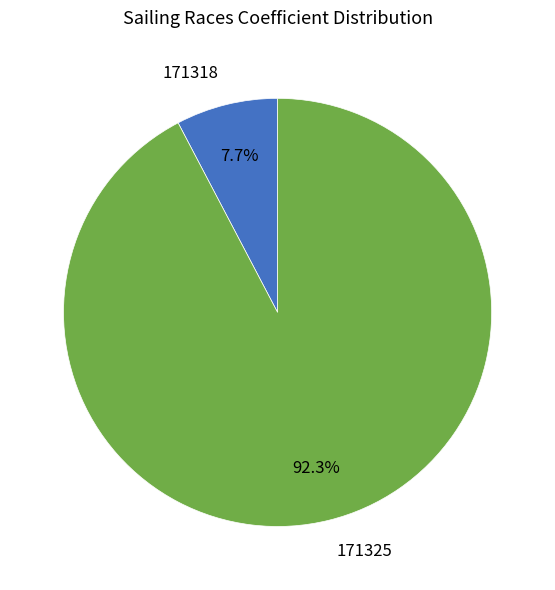

What percentage is the 171325 slice, to the nearest percent?

92%